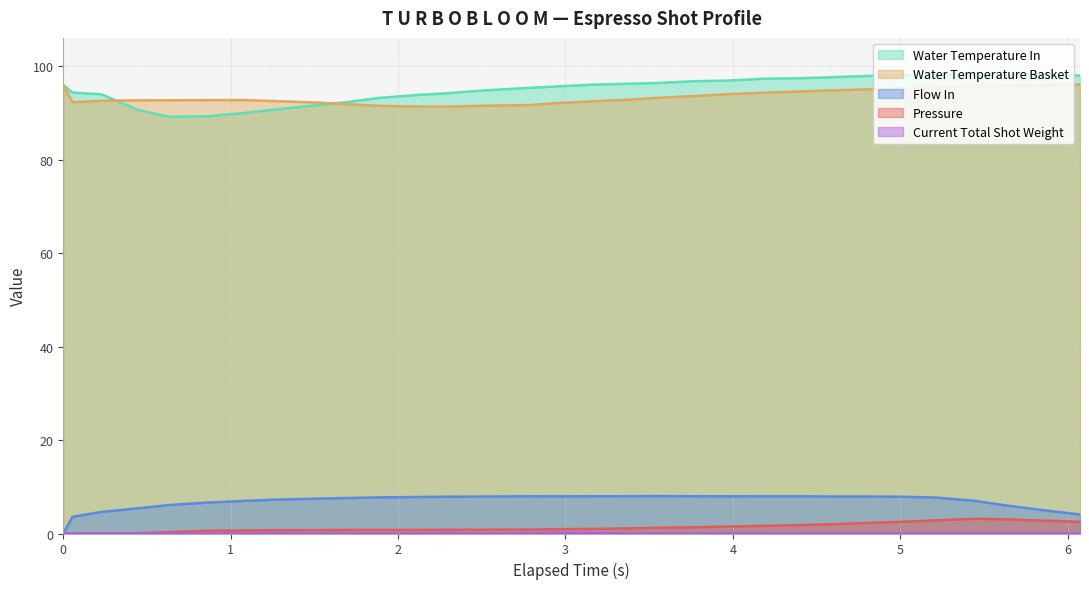

What is the highest value of the Water Temperature In series?

98.2